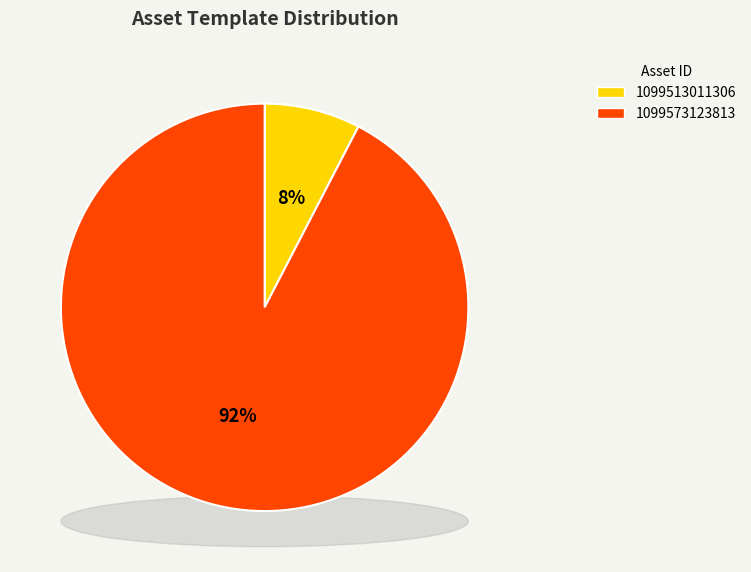

Count the number of slices in the pie.

2